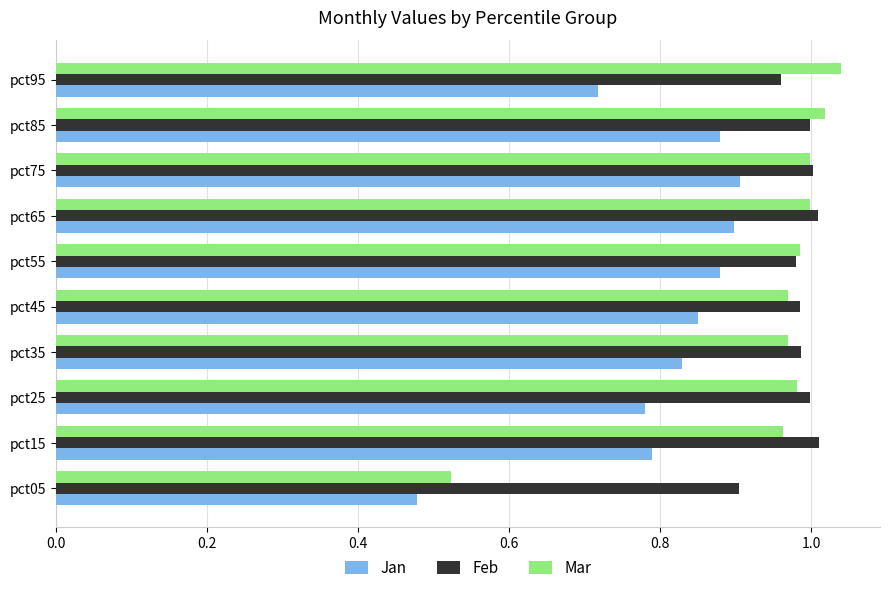

At how many categories does at least one series exceed 0?

10